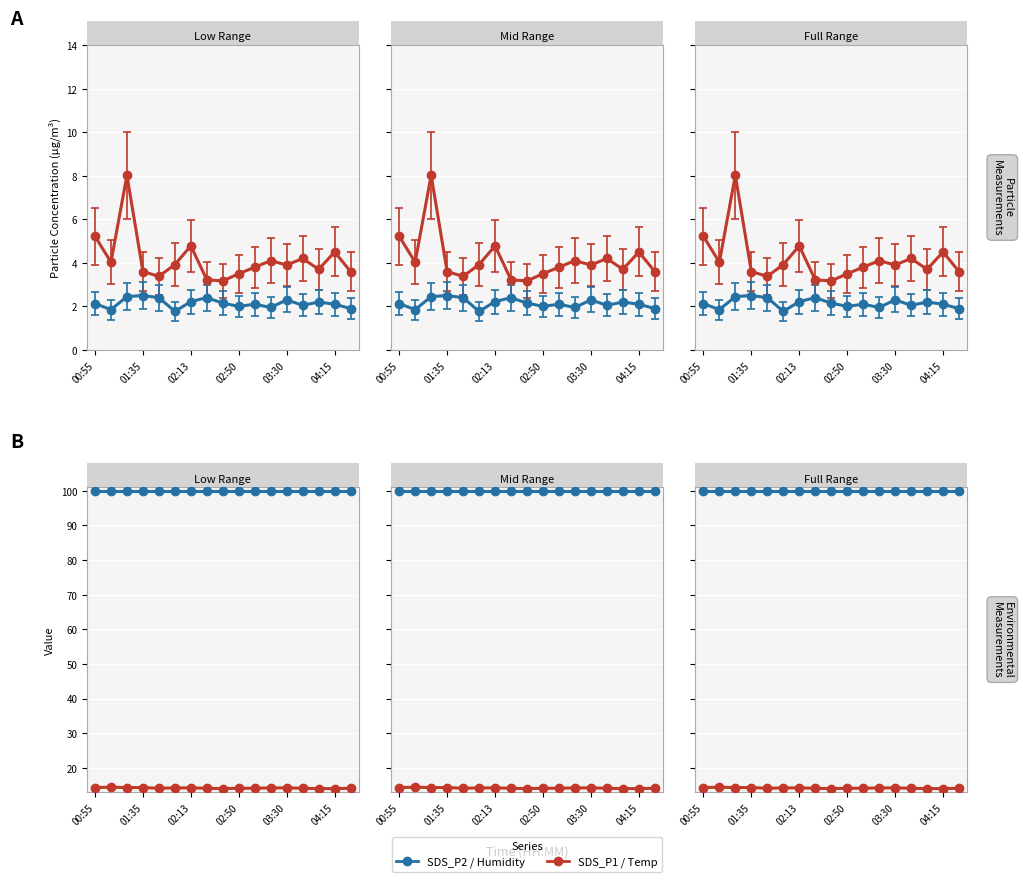

What is the smallest value displayed?

1.8